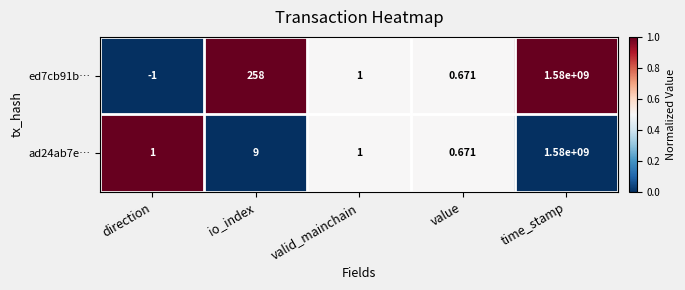

At which label does ed7cb91b… first exceed 1?

io_index